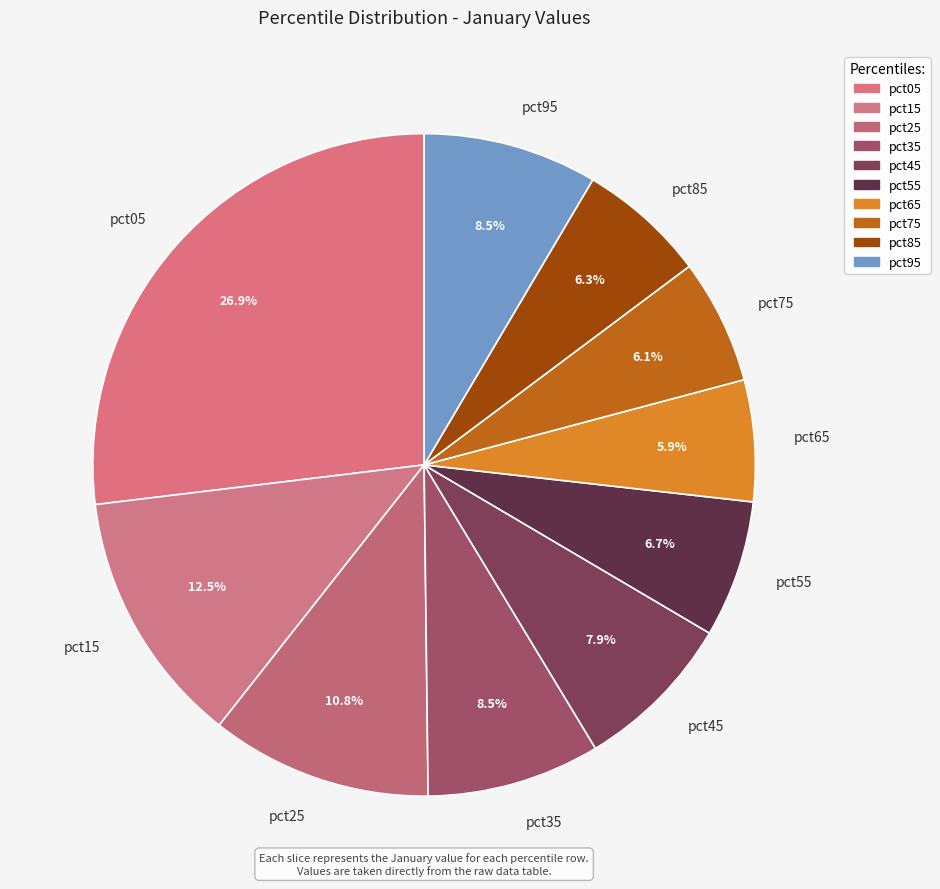

True or false: pct55 accounts for 1% of the total.

False